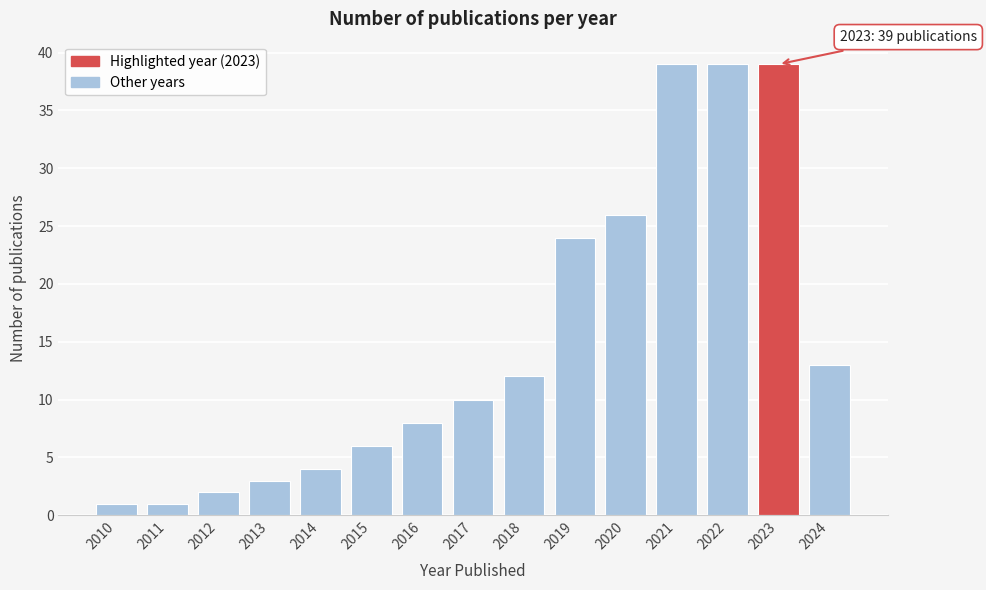

Reading left to right, list all the values displayed in this chart.

1	1	2	3	4	6	8	10	12	24	26	39	39	39	13